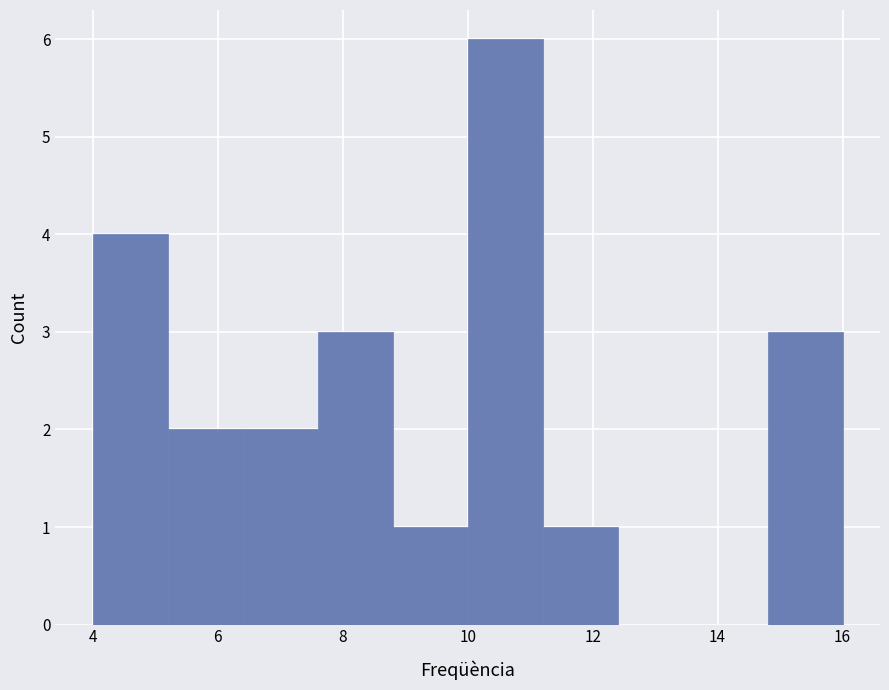

Reading left to right, list every bar in this chart as the range it spans on the x-axis followed by its height. The values are not printed on the chart, so give them approximately, as read against the axis.

4.0 to 5.2: 4
5.2 to 6.4: 2
6.4 to 7.6: 2
7.6 to 8.8: 3
8.8 to 10.0: 1
10.0 to 11.2: 6
11.2 to 12.4: 1
12.4 to 13.6: 0
13.6 to 14.8: 0
14.8 to 16.0: 3